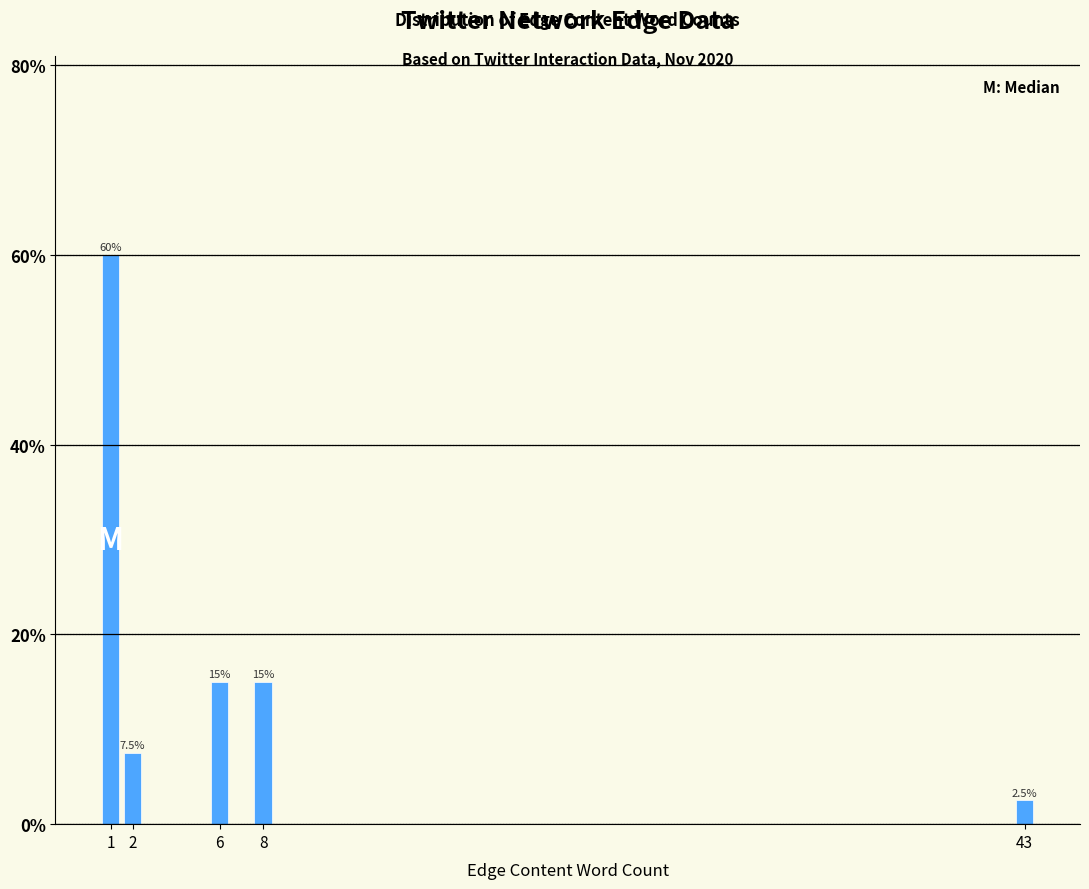

Reading left to right, what are all the values shown in this chart?

1=60.0	2=7.5	6=15.0	8=15.0	43=2.5